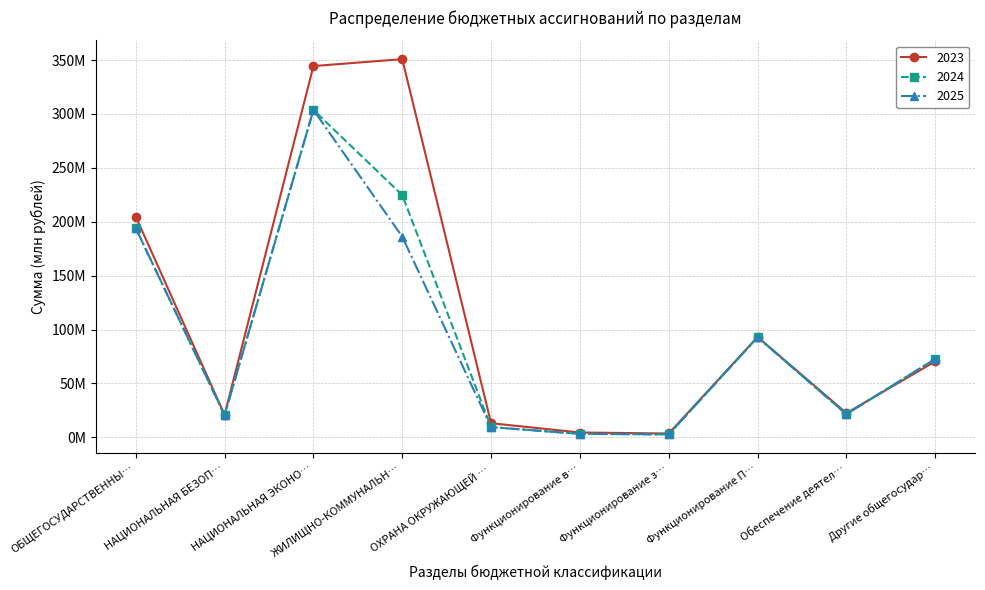

Is this an area chart (filled region under the line)?

No